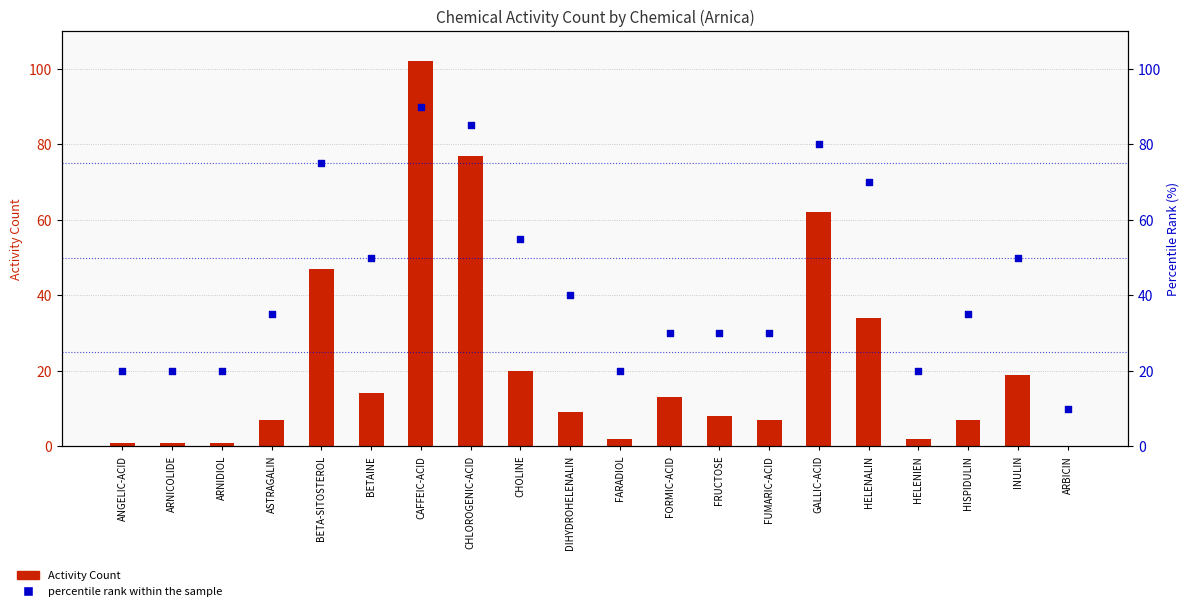

Is the value of Activity Count at BETA-SITOSTEROL greater than the value of percentile rank within the sample at CHOLINE?

No